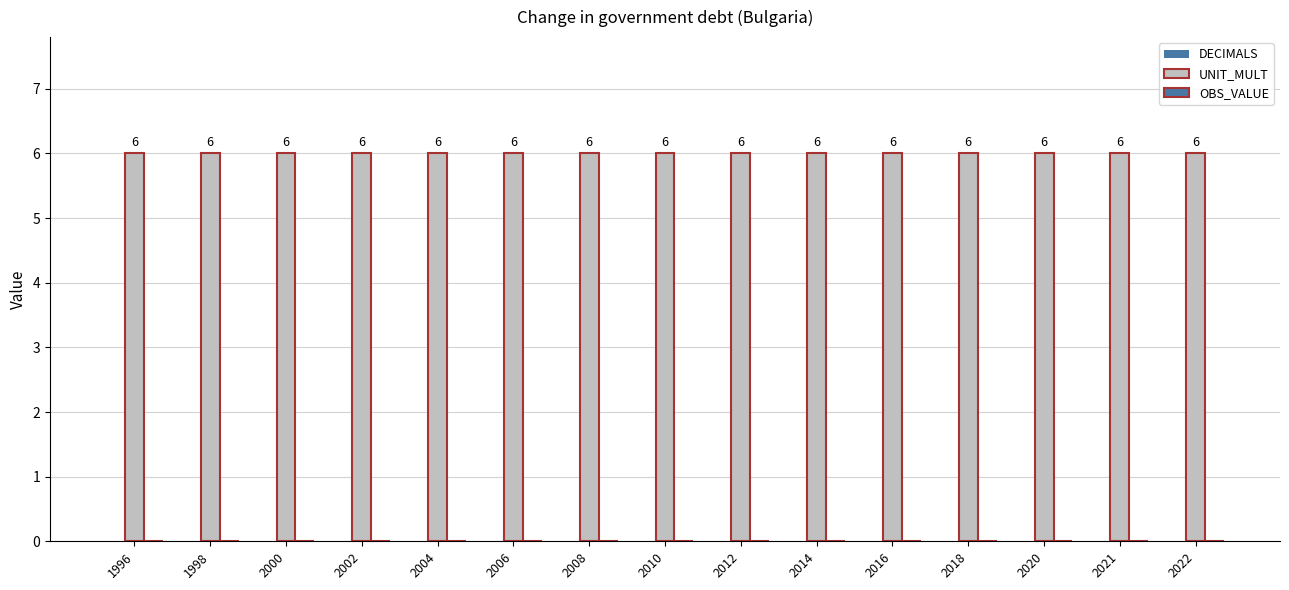

True or false: DECIMALS has a value of 0 at 1998.

True